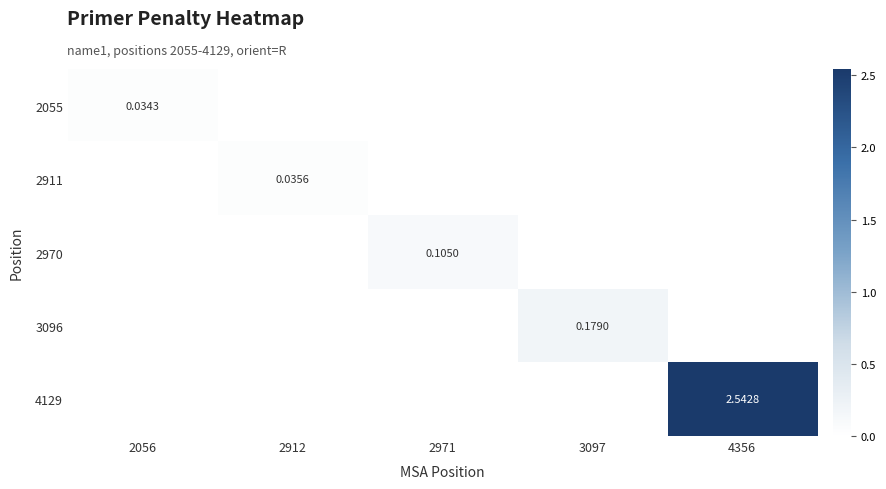

How many data points does each series have?

5